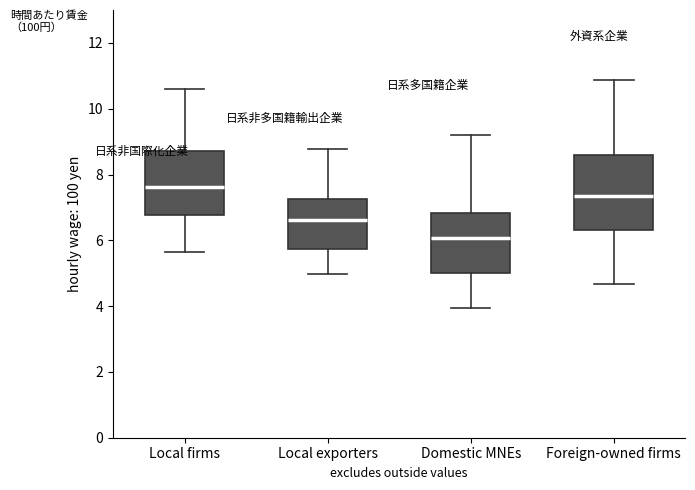

Which box is the tallest, from its lower edge to its upper edge?

Foreign-owned firms